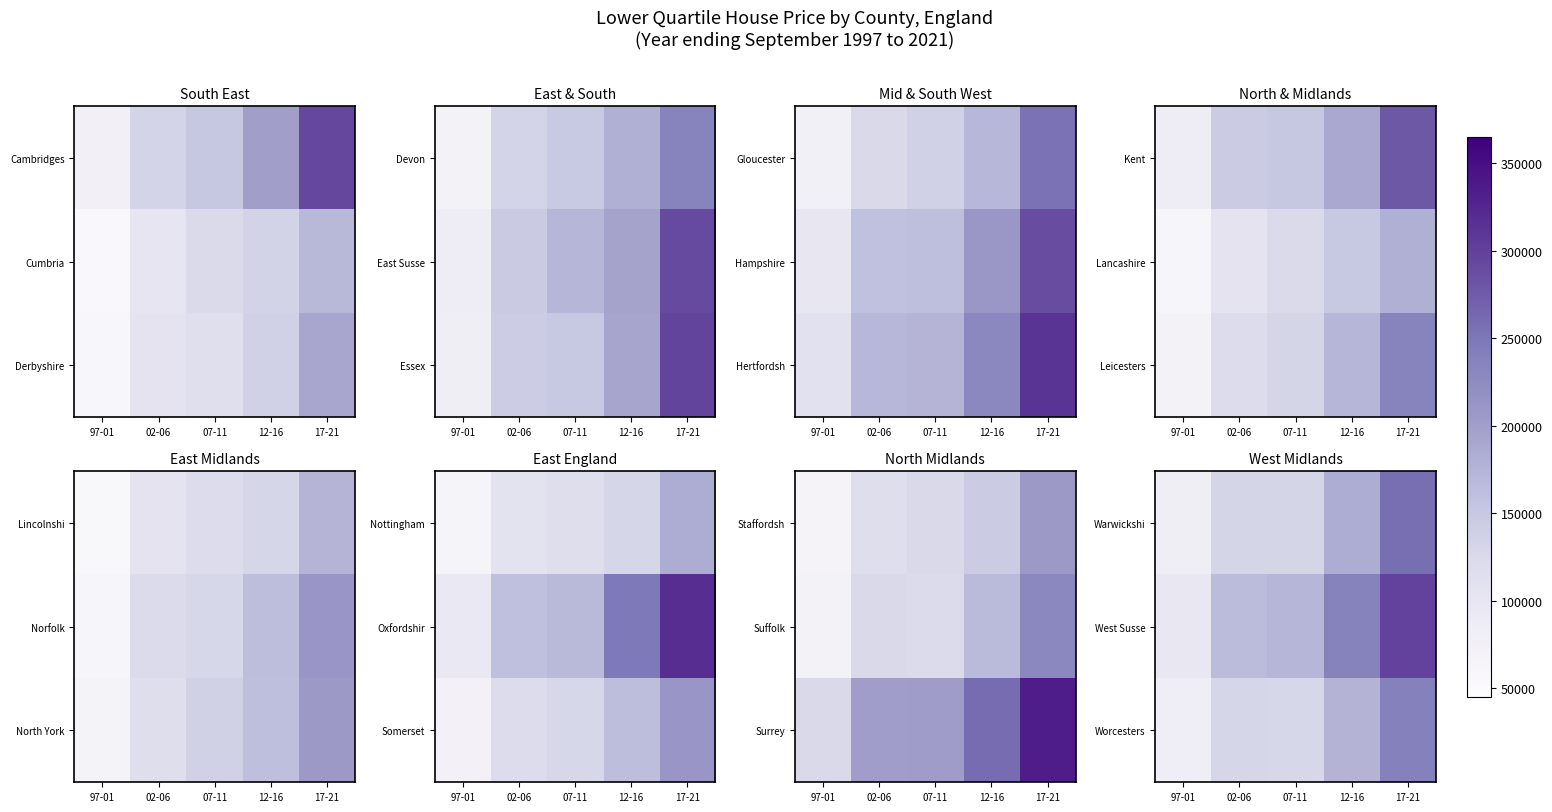

Where does the Warwickshi series first go above 131484?

02-06